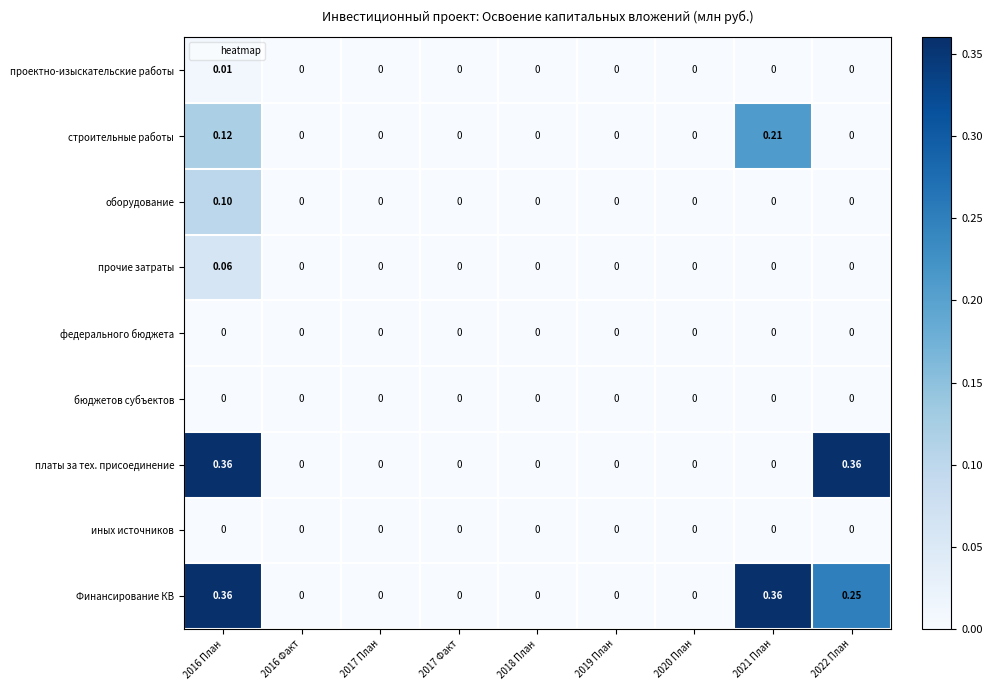

Which series has the largest total across all categories?

Финансирование КВ